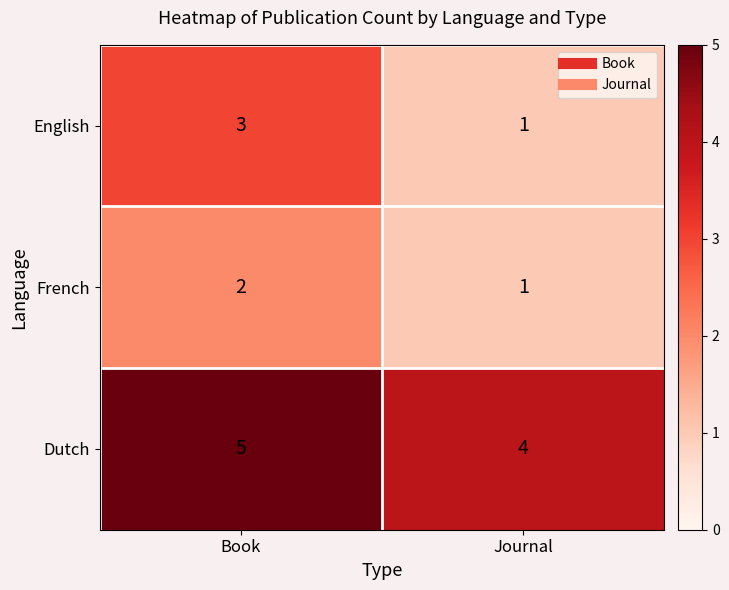

What is the minimum value shown in the chart?

1